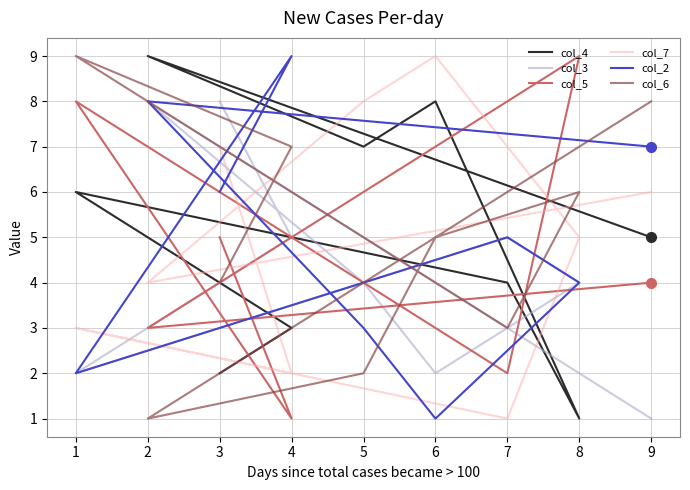

How many values in the col_6 series exceed 5?

4